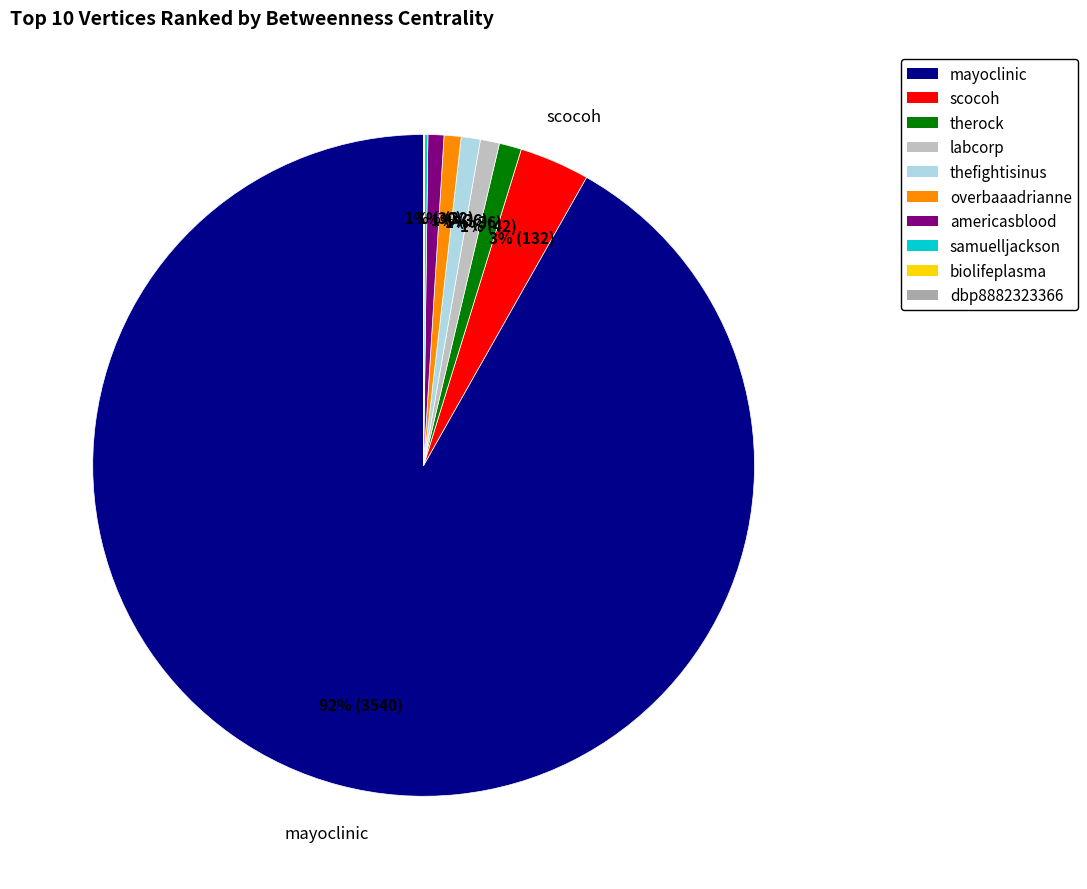

Is biolifeplasma the majority of the pie?

No